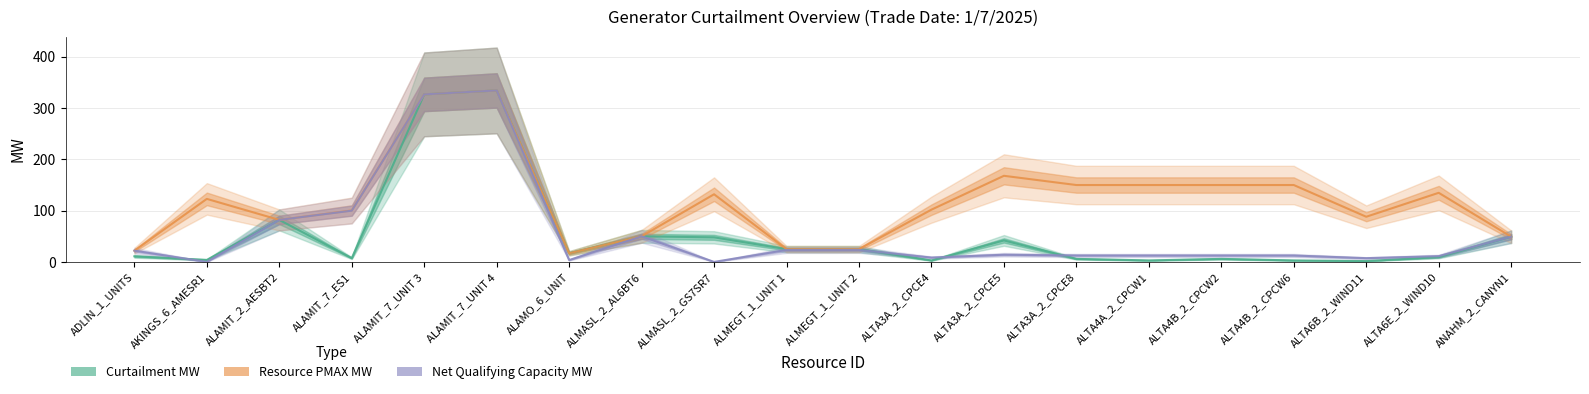

What is the maximum value for Resource PMAX MW?

334.4